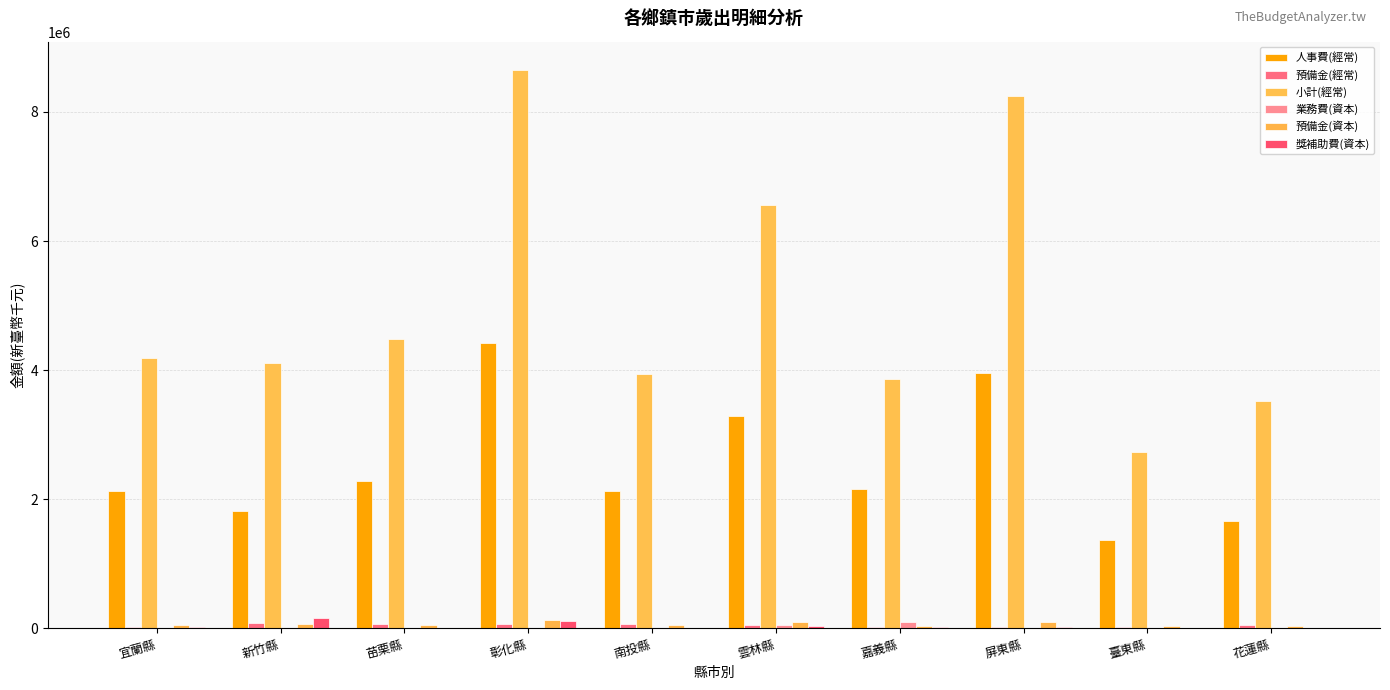

What is the sum of all 人事費(經常) values?

25247178